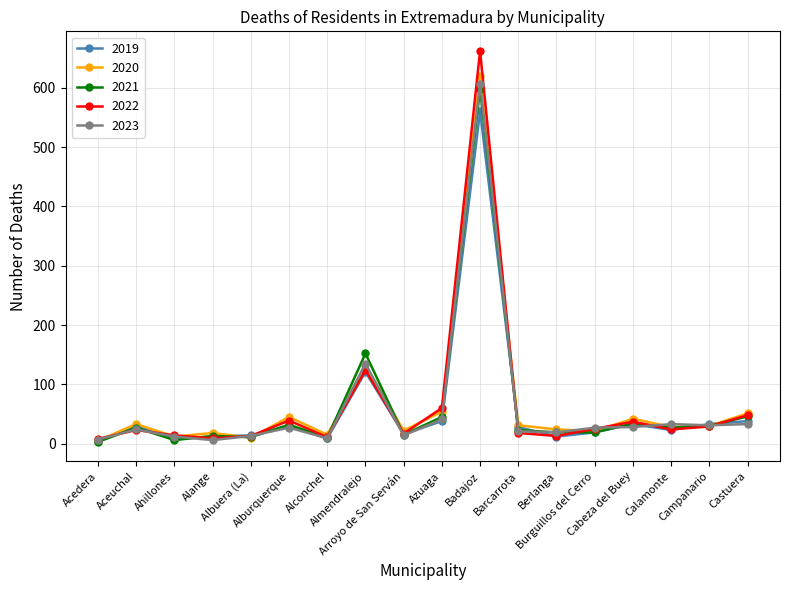

Which label corresponds to the largest value in the chart?

Badajoz